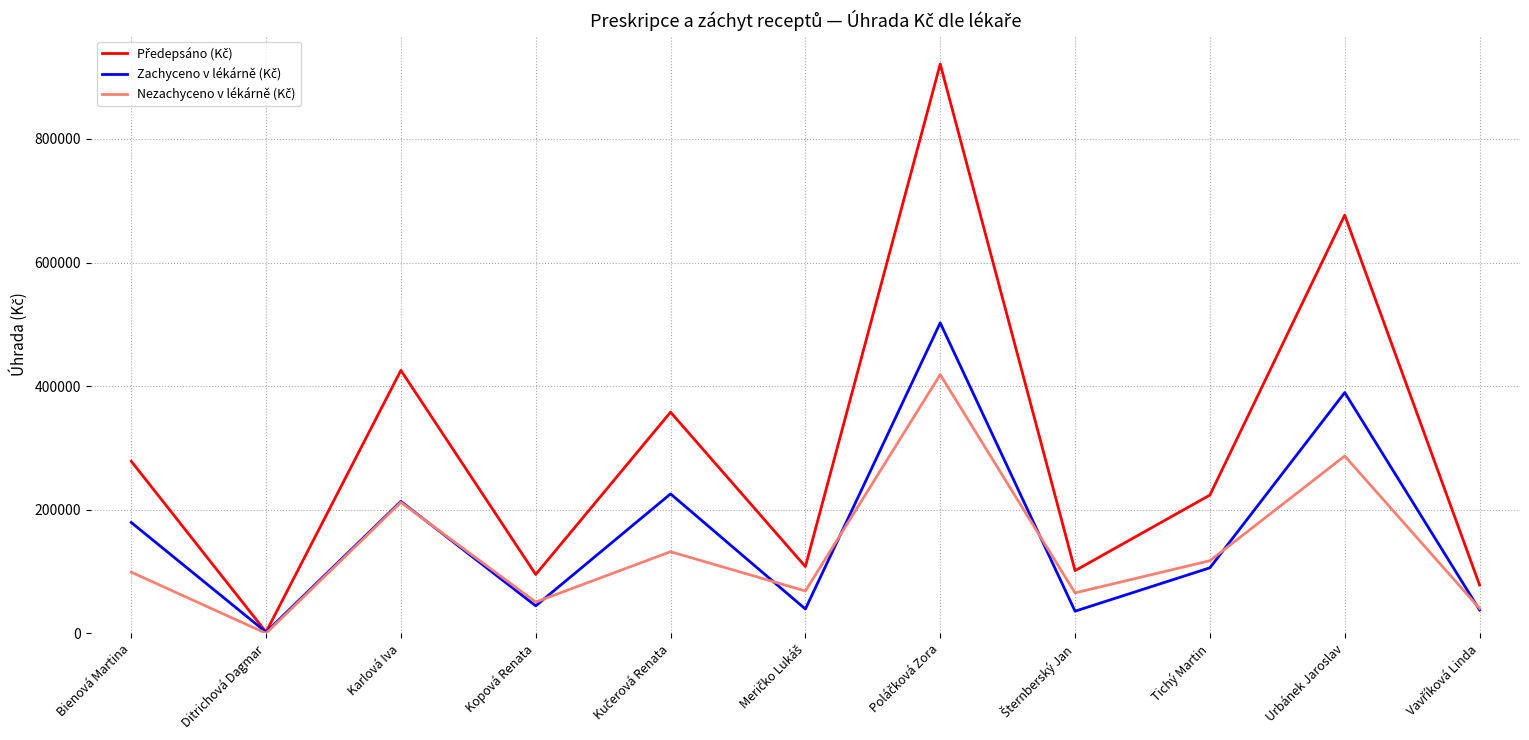

What is the difference between the highest and lowest values at Tichý Martin?

117603.2